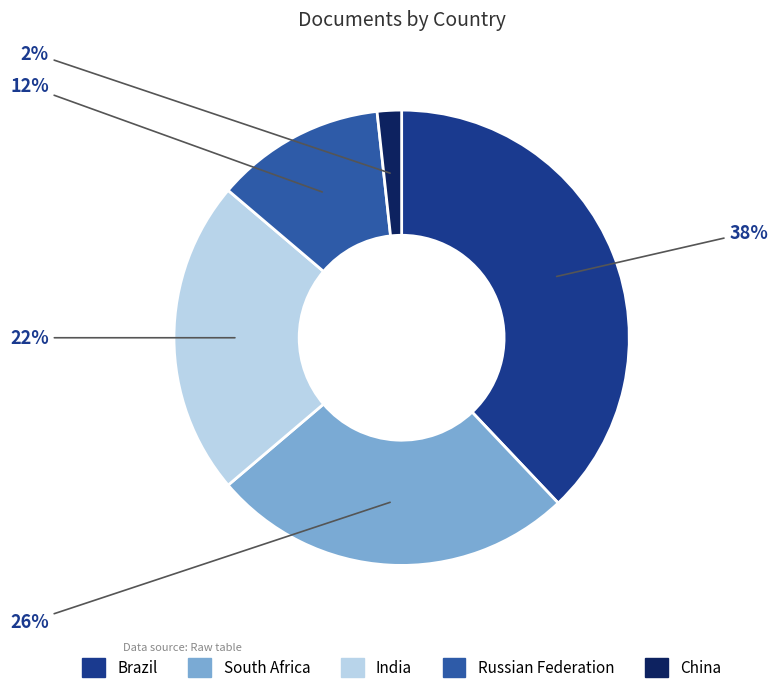

Is there a majority slice in this chart?

No